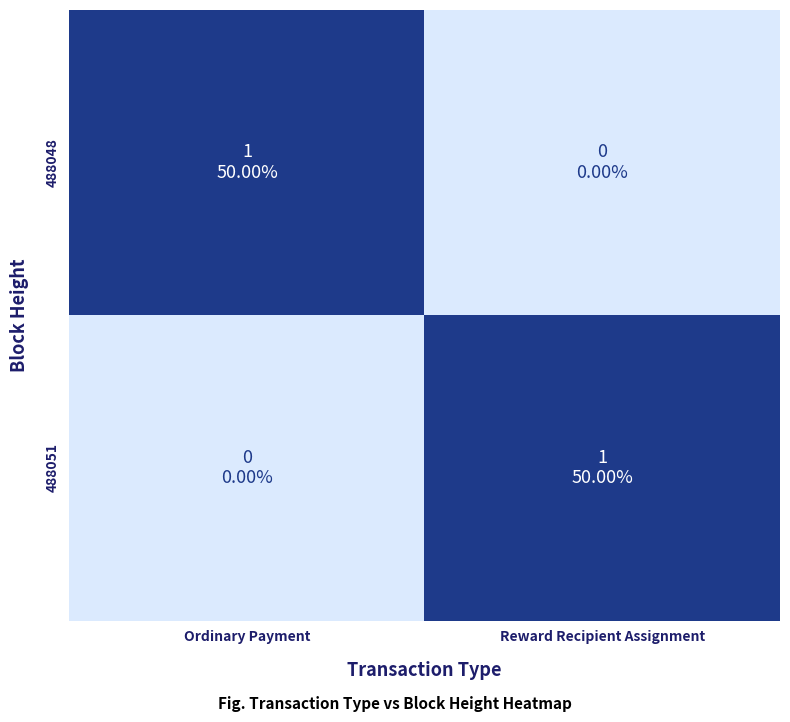

Count the number of categories in the chart.

2